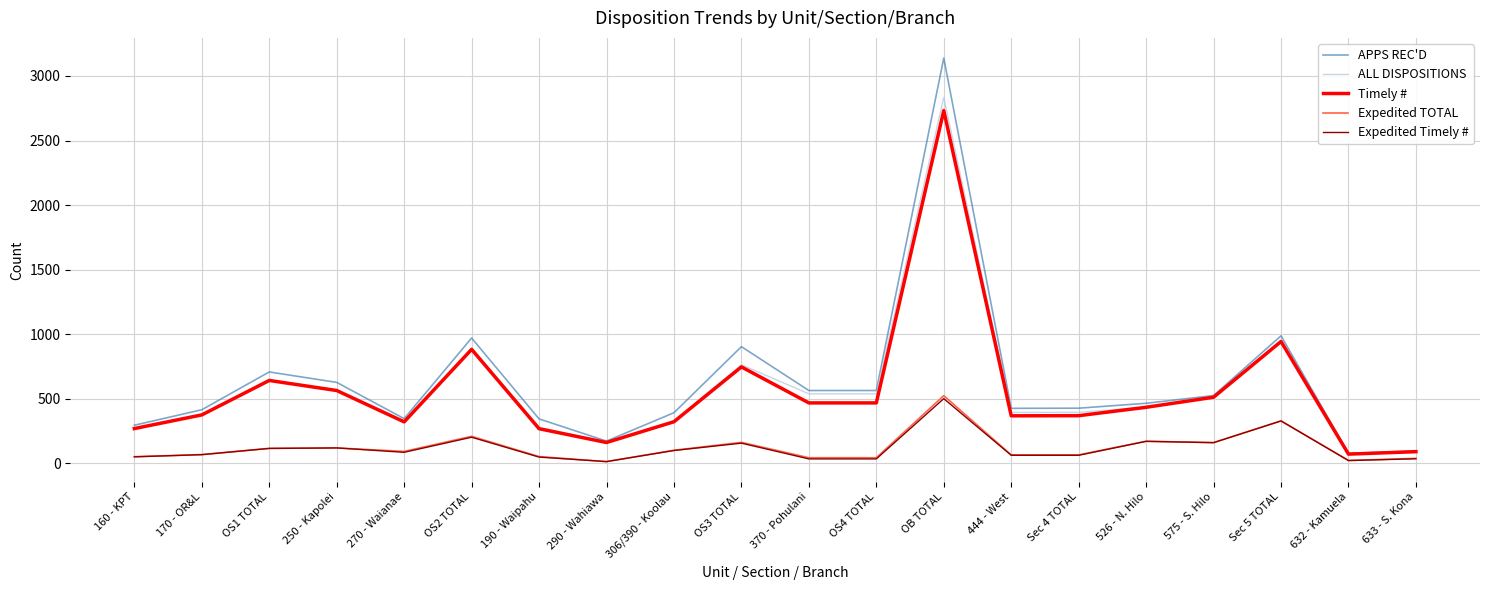

True or false: Expedited TOTAL has more than 0 interior local peaks.

True